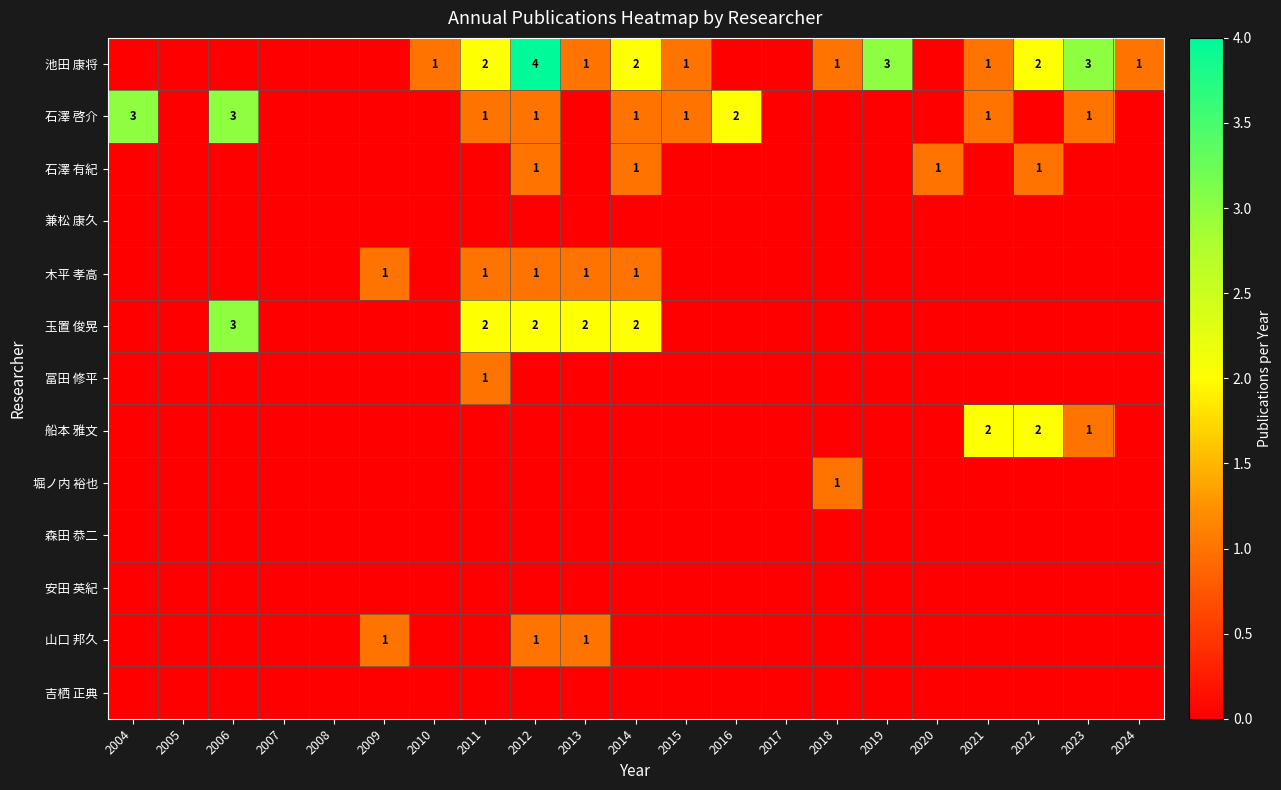

How many series are shown in this chart?

13